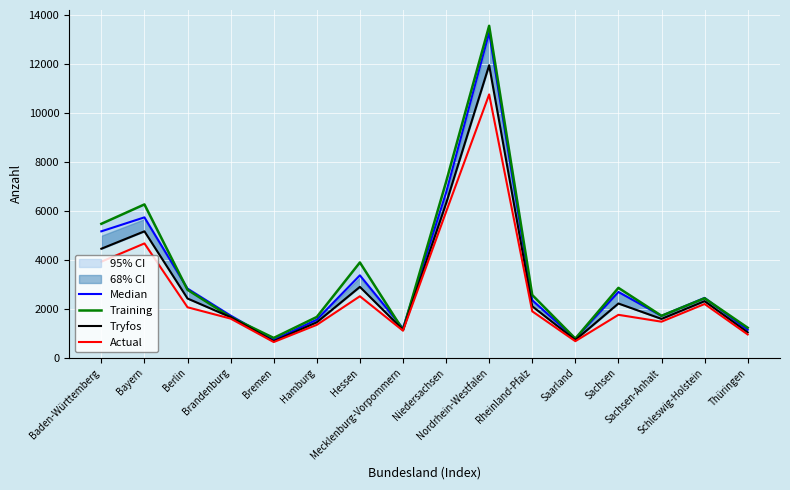

What is the total value across all series at Bayern?

21829